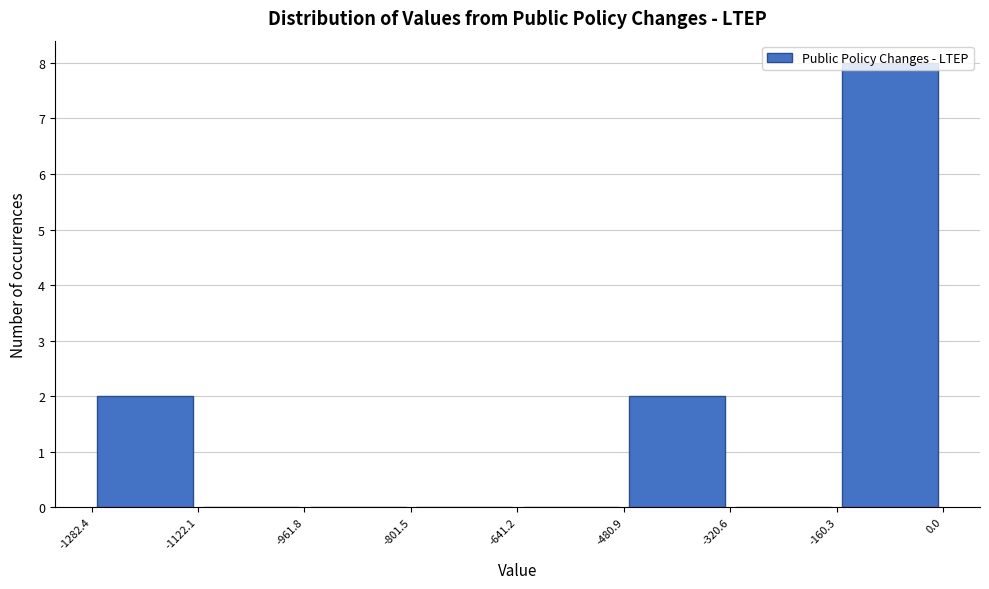

Reading left to right, transcribe this chart: for each bar, give the range it covers on the x-axis and its height. The values are not printed on the chart, so give them approximately, as read against the axis.

-1282.4 to -1122.1: 2
-1122.1 to -961.8: 0
-961.8 to -801.5: 0
-801.5 to -641.2: 0
-641.2 to -480.9: 0
-480.9 to -320.6: 2
-320.6 to -160.3: 0
-160.3 to 0.0: 8